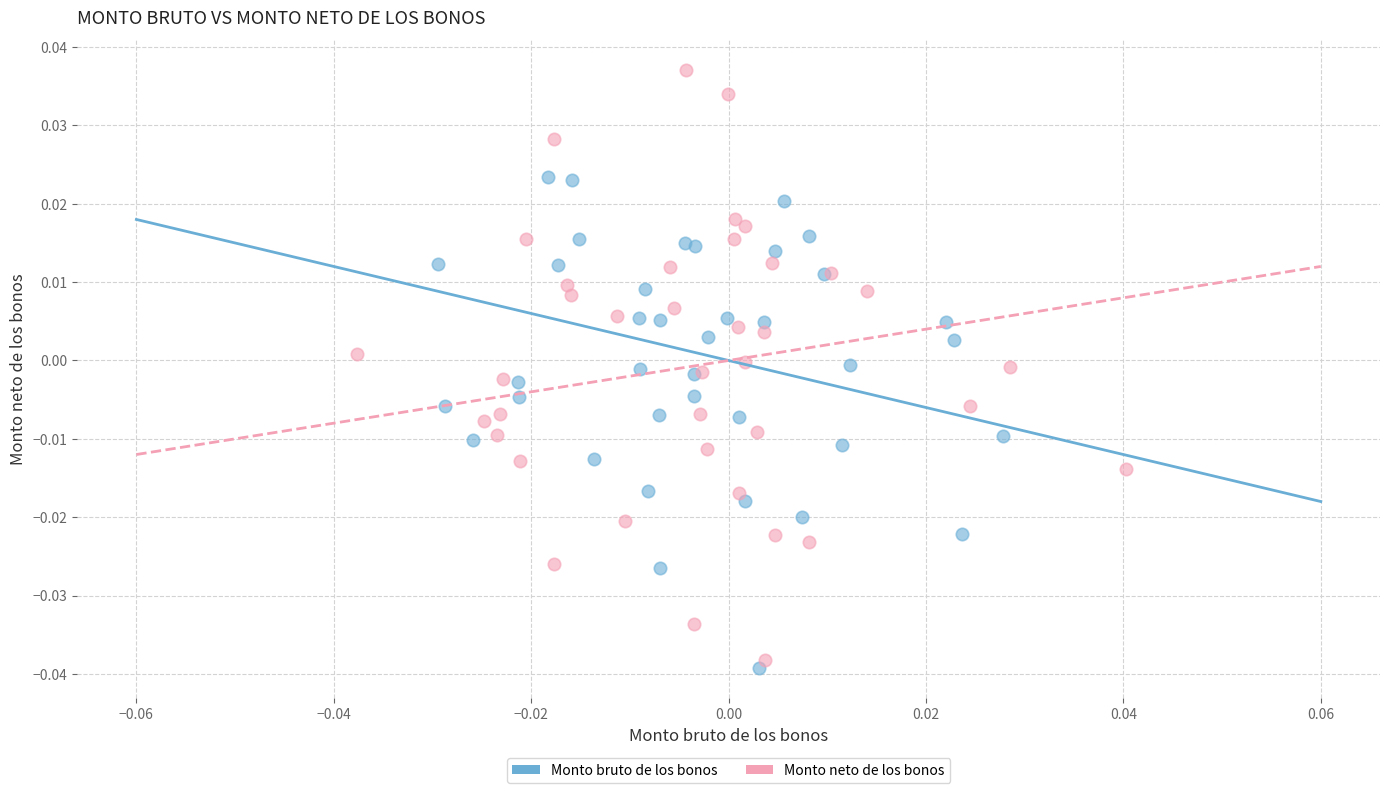

Which series contains the highest Y value?

Monto neto de los bonos